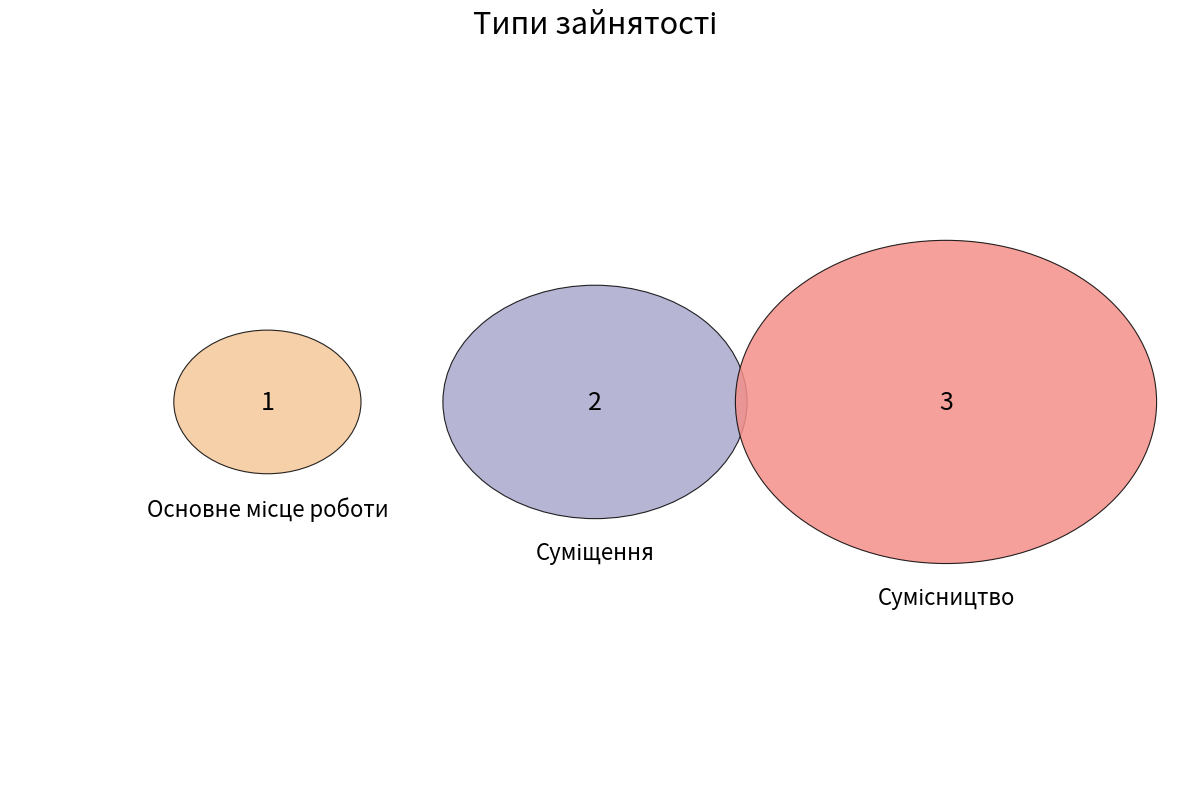

What percentage is the Сумісництво slice, to the nearest percent?

50%